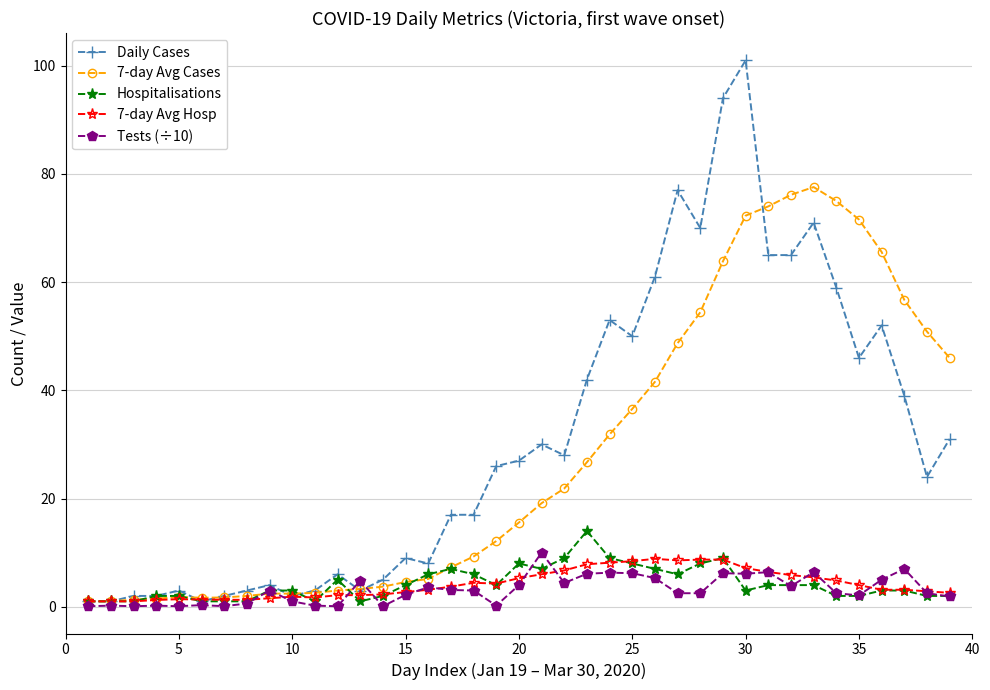

Which series has the widest spread of values?

Daily Cases